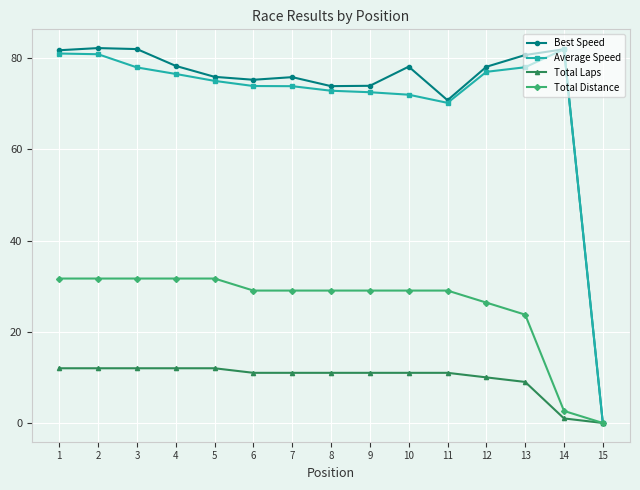

What is the maximum value shown in the chart?

82.2